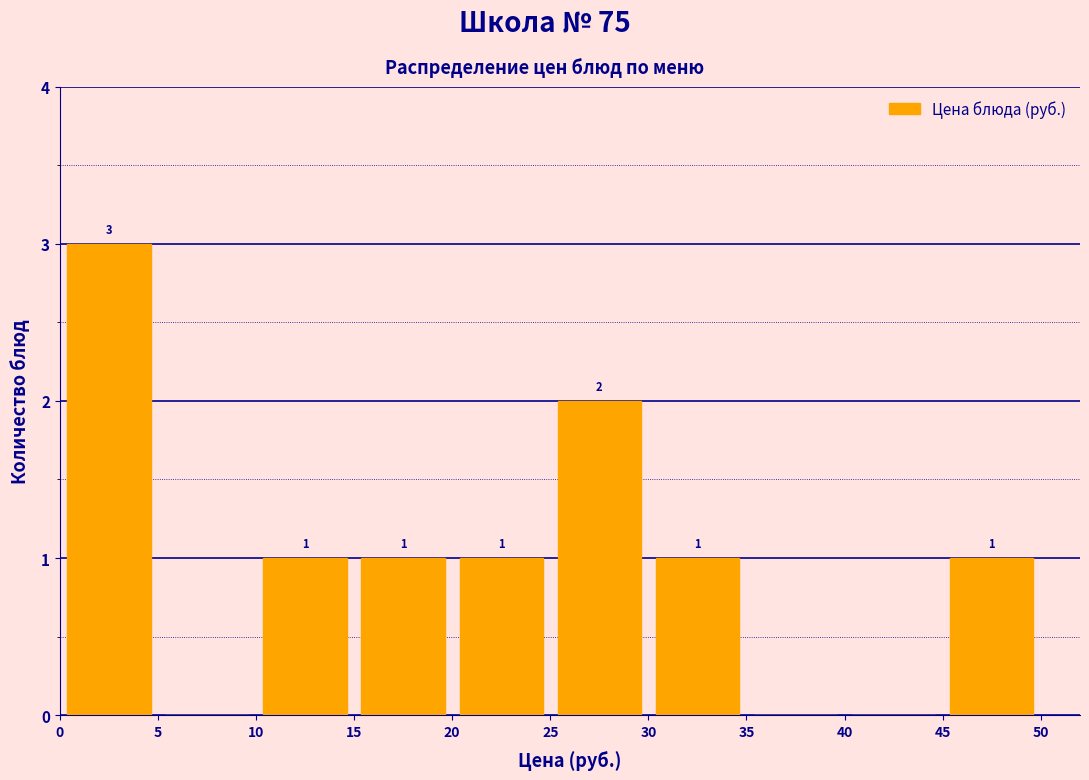

Which range on the x-axis has the tallest bar?

0 to 5